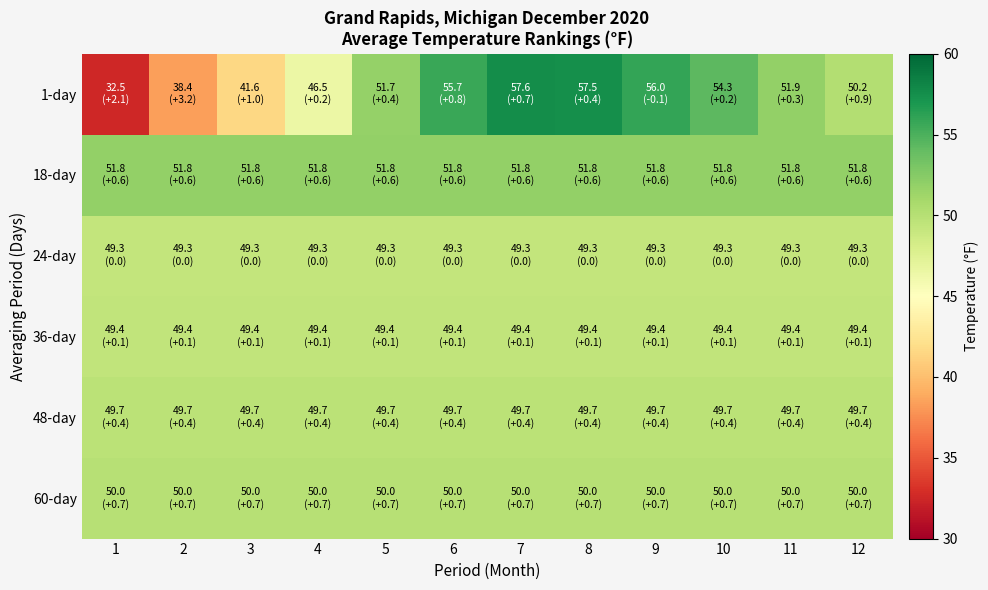

Reading left to right, extract all data points from this chart.

1-day: 1=32.5	2=38.4	3=41.6	4=46.5	5=51.7	6=55.7	7=57.6	8=57.5	9=56.0	10=54.3	11=51.9	12=50.2
18-day: 1=51.8	2=51.8	3=51.8	4=51.8	5=51.8	6=51.8	7=51.8	8=51.8	9=51.8	10=51.8	11=51.8	12=51.8
24-day: 1=49.3	2=49.3	3=49.3	4=49.3	5=49.3	6=49.3	7=49.3	8=49.3	9=49.3	10=49.3	11=49.3	12=49.3
36-day: 1=49.4	2=49.4	3=49.4	4=49.4	5=49.4	6=49.4	7=49.4	8=49.4	9=49.4	10=49.4	11=49.4	12=49.4
48-day: 1=49.7	2=49.7	3=49.7	4=49.7	5=49.7	6=49.7	7=49.7	8=49.7	9=49.7	10=49.7	11=49.7	12=49.7
60-day: 1=50.0	2=50.0	3=50.0	4=50.0	5=50.0	6=50.0	7=50.0	8=50.0	9=50.0	10=50.0	11=50.0	12=50.0